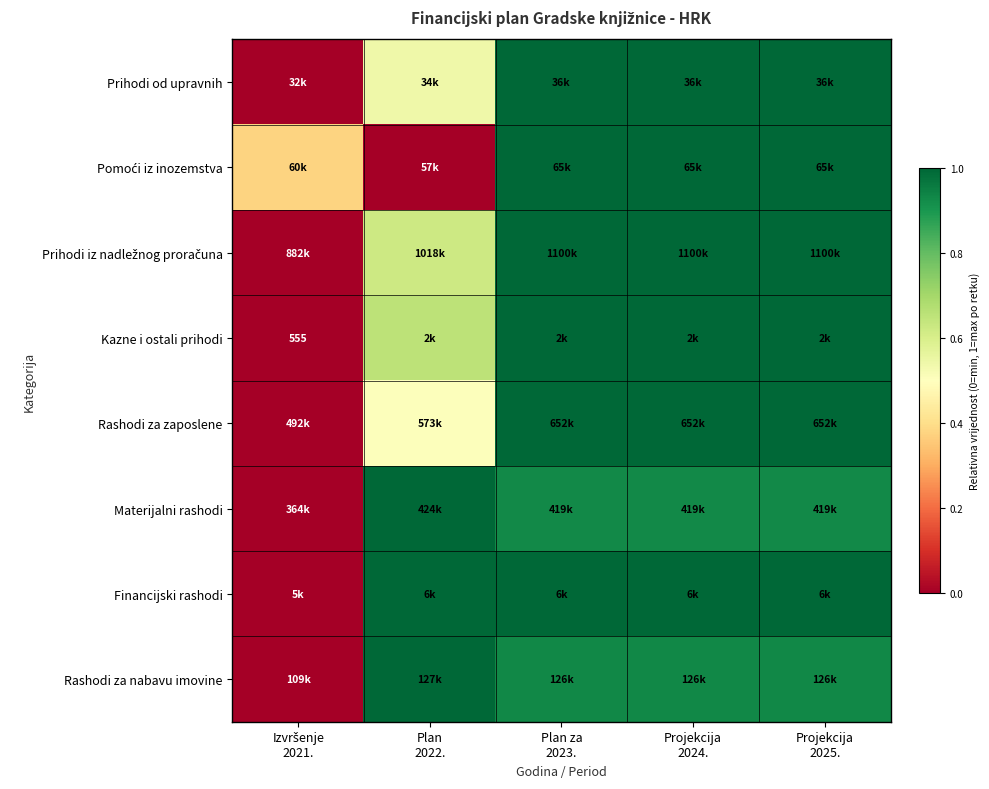

What is the difference between the maximum and minimum values in the Materijalni rashodi series?

1.0